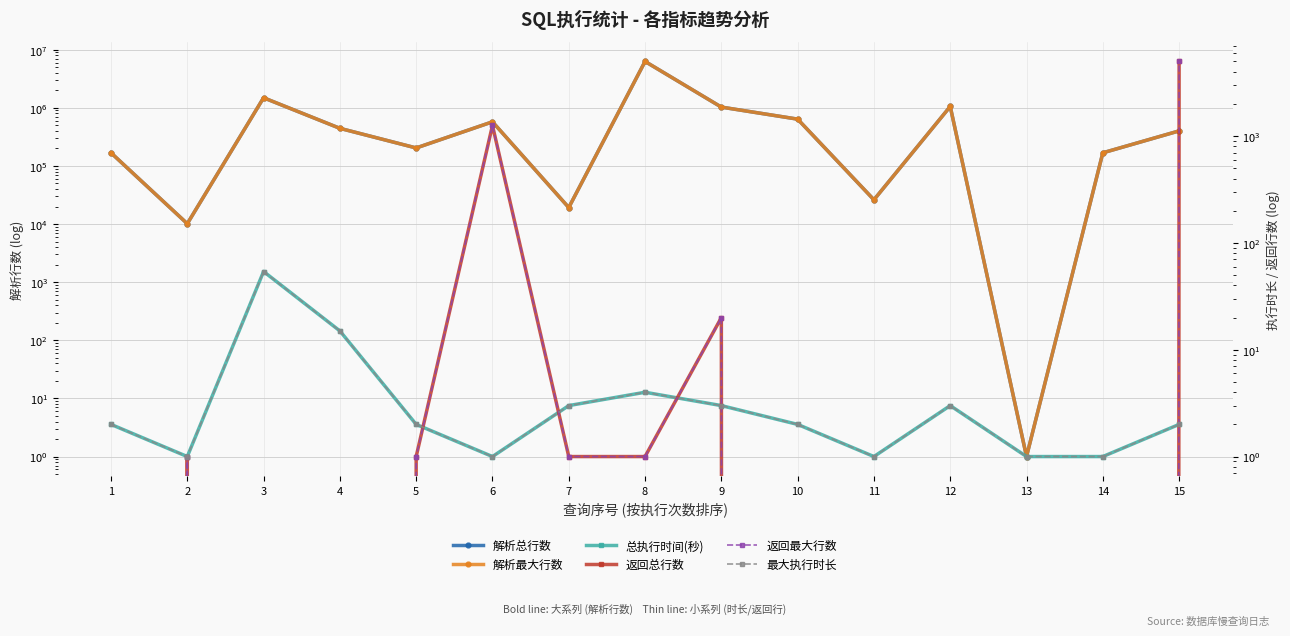

Where does the 最大执行时长 series first go above 2?

3